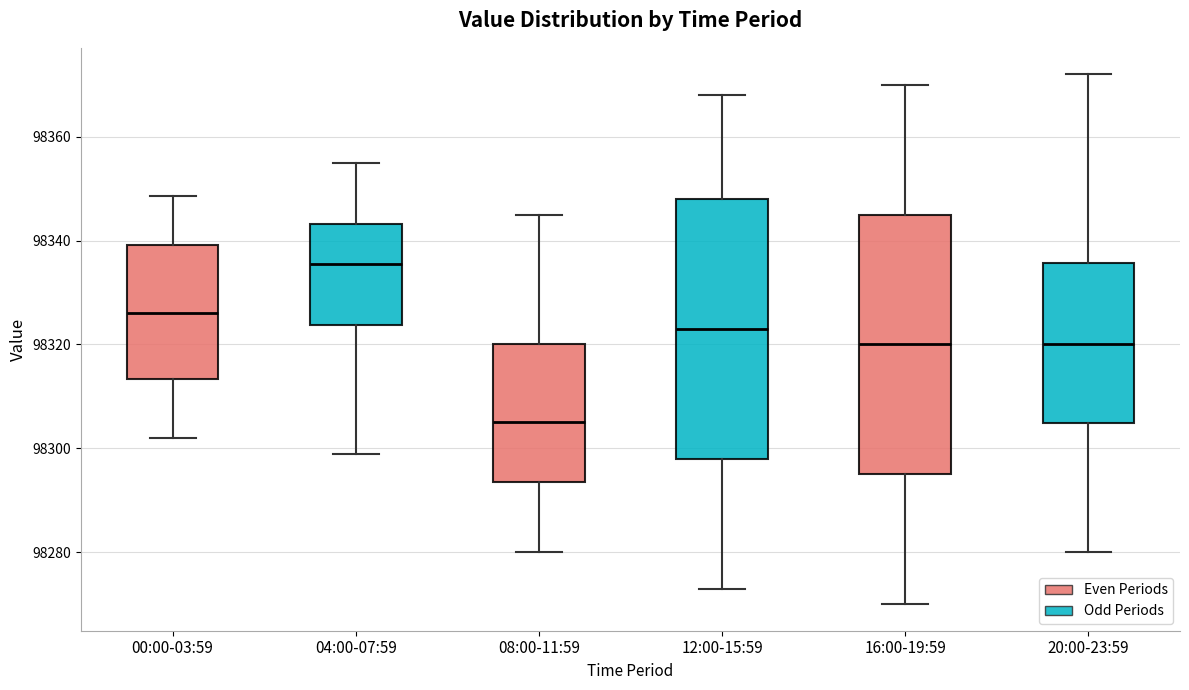

Reading left to right, read every box against the y-axis: the position of its median line, the range the box covers, and the ends of its whiskers. The values are not printed on the chart, so give them approximately, as read against the axis.

00:00-03:59: median 98326, box 98314 to 98340, whiskers 98302 to 98348
04:00-07:59: median 98336, box 98324 to 98344, whiskers 98300 to 98356
08:00-11:59: median 98306, box 98294 to 98320, whiskers 98280 to 98346
12:00-15:59: median 98324, box 98298 to 98348, whiskers 98274 to 98368
16:00-19:59: median 98320, box 98296 to 98346, whiskers 98270 to 98370
20:00-23:59: median 98320, box 98304 to 98336, whiskers 98280 to 98372